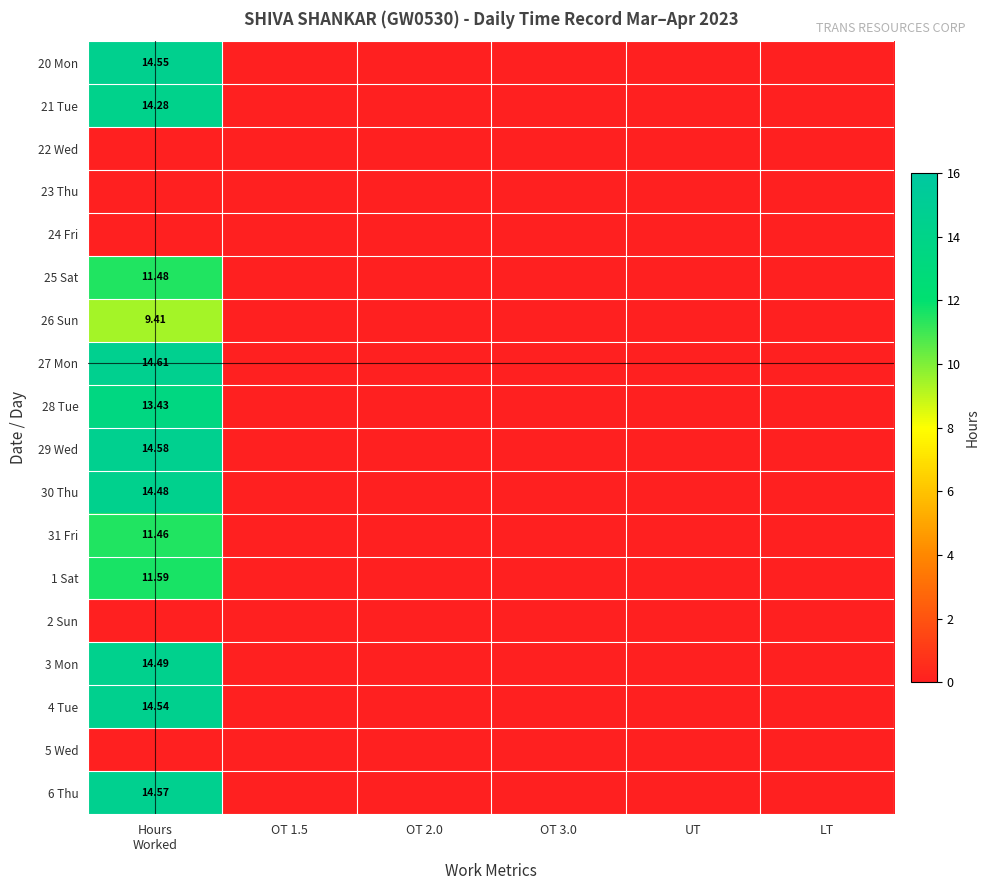

Rank the series by their maximum value, from lowest to highest.

22 Wed, 23 Thu, 24 Fri, 2 Sun, 5 Wed, 26 Sun, 31 Fri, 25 Sat, 1 Sat, 28 Tue, 21 Tue, 30 Thu, 3 Mon, 4 Tue, 20 Mon, 6 Thu, 29 Wed, 27 Mon